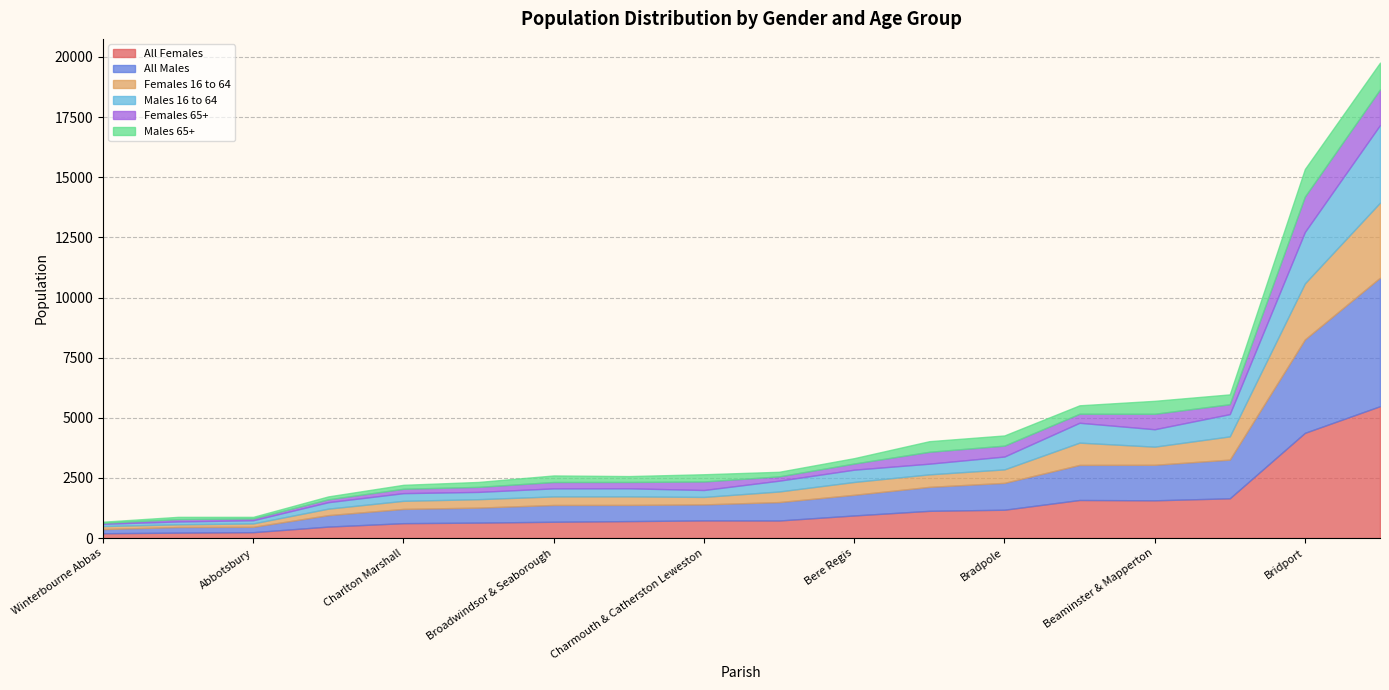

What is the difference between the maximum and minimum values in the Females 16 to 64 series?

3005